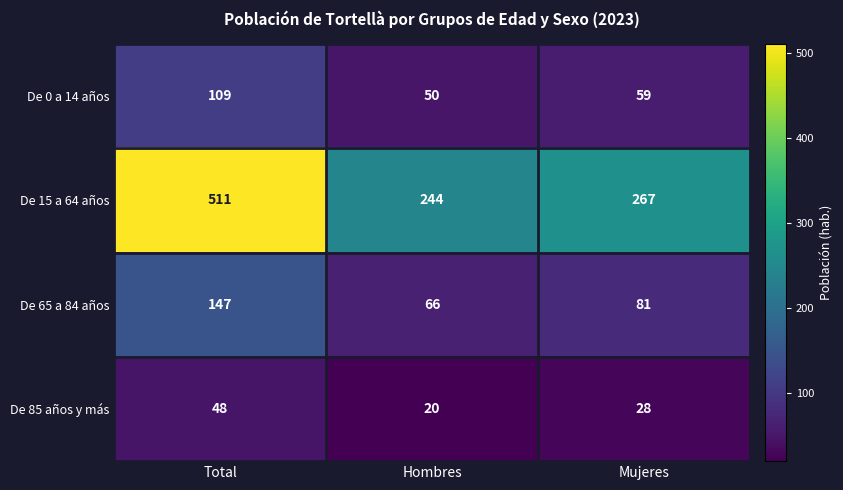

Is it true that De 0 a 14 años equals 103 at Mujeres?

False